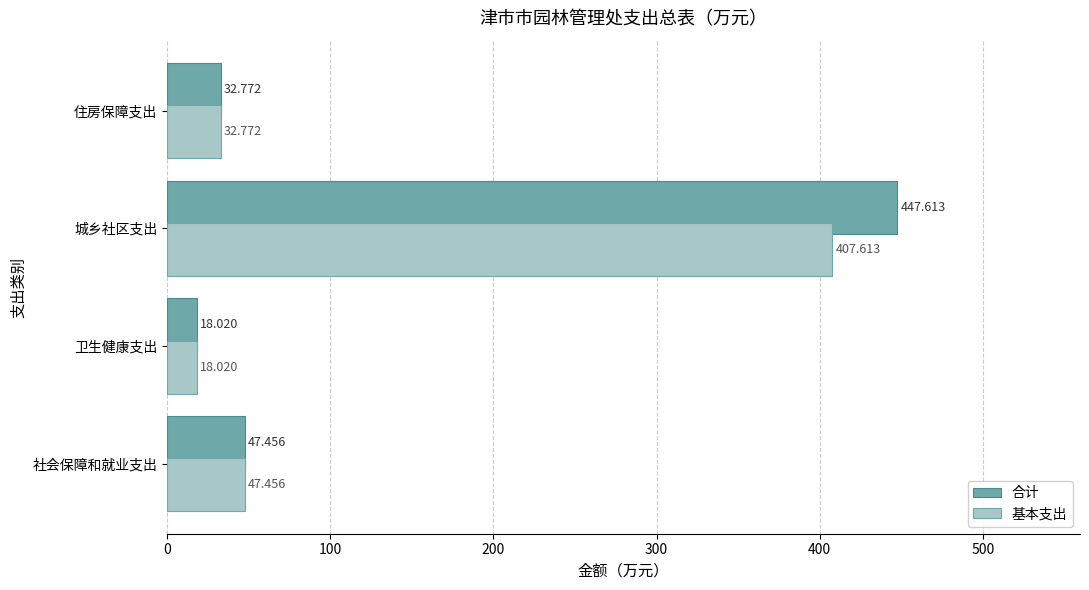

At which category is the sum across all series the highest?

城乡社区支出